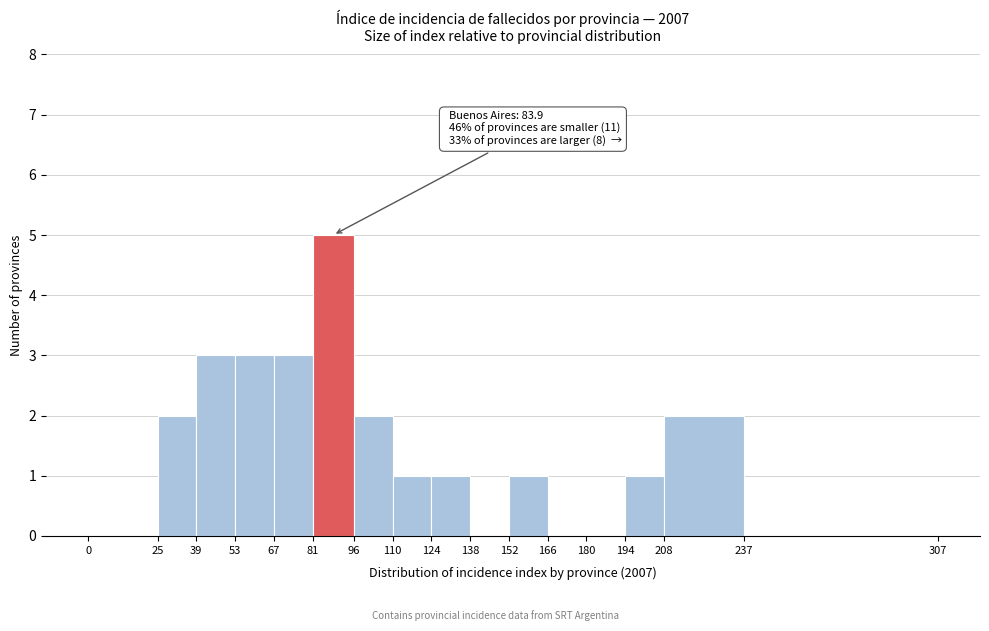

Which range on the x-axis has the tallest bar?

81 to 96